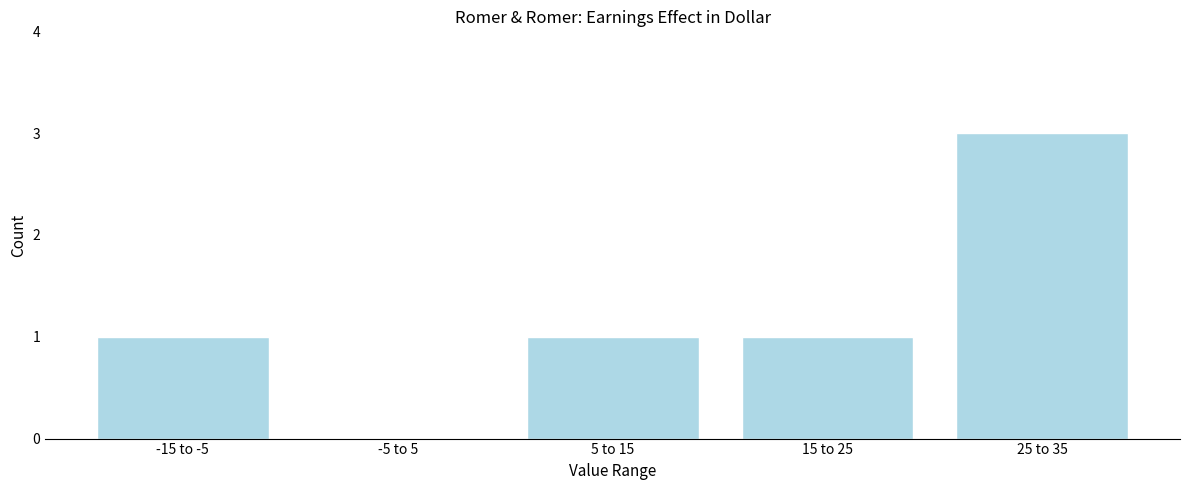

Reading left to right, transcribe all the data shown in this chart.

-15 to -5=1	-5 to 5=0	5 to 15=1	15 to 25=1	25 to 35=3